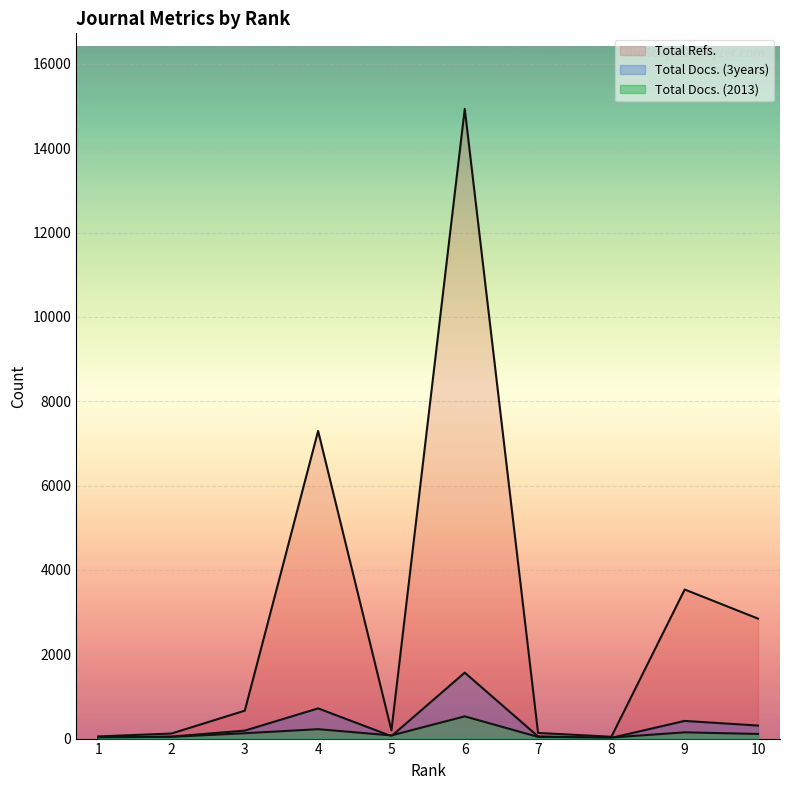

What is the difference between the maximum and minimum values in the Total Docs. (3years) series?

1547